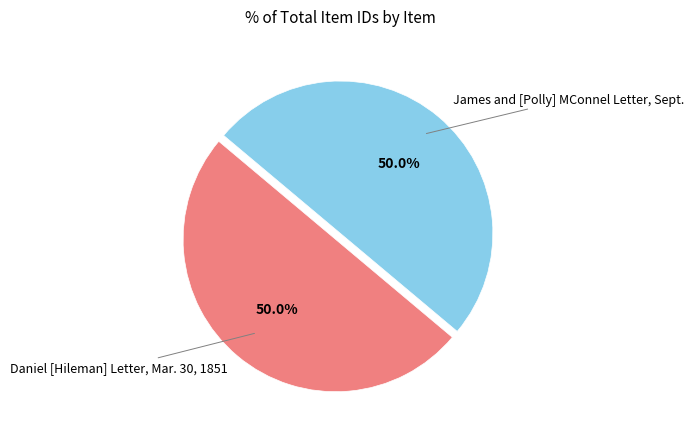

What is the smallest slice in the pie chart?

James and [Polly] MConnel Letter, Sept.